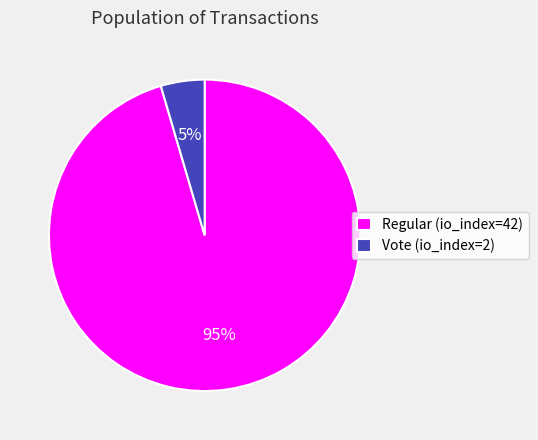

Which category has the biggest portion of the pie?

Regular (io_index=42)